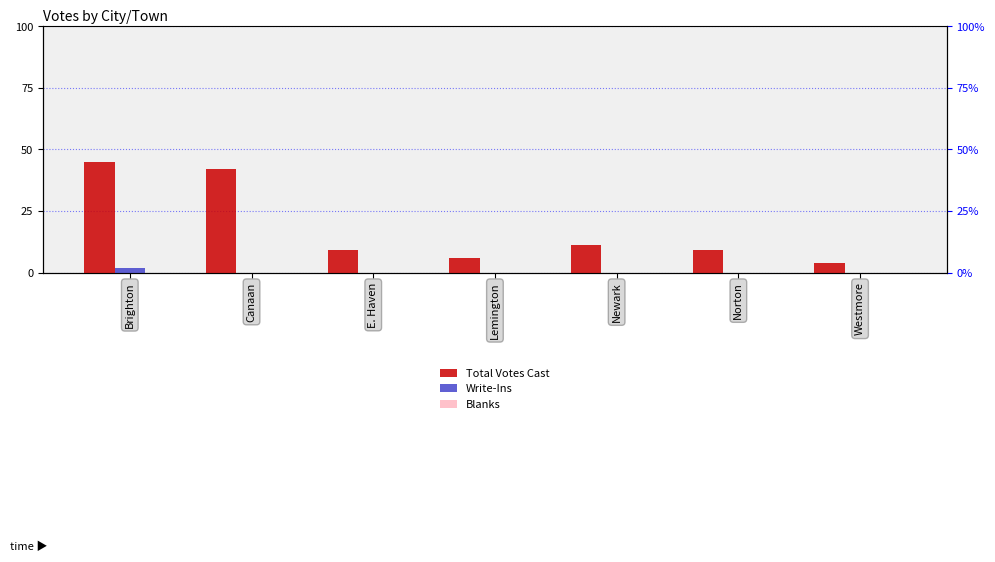

Does the chart contain stacked bars?

No